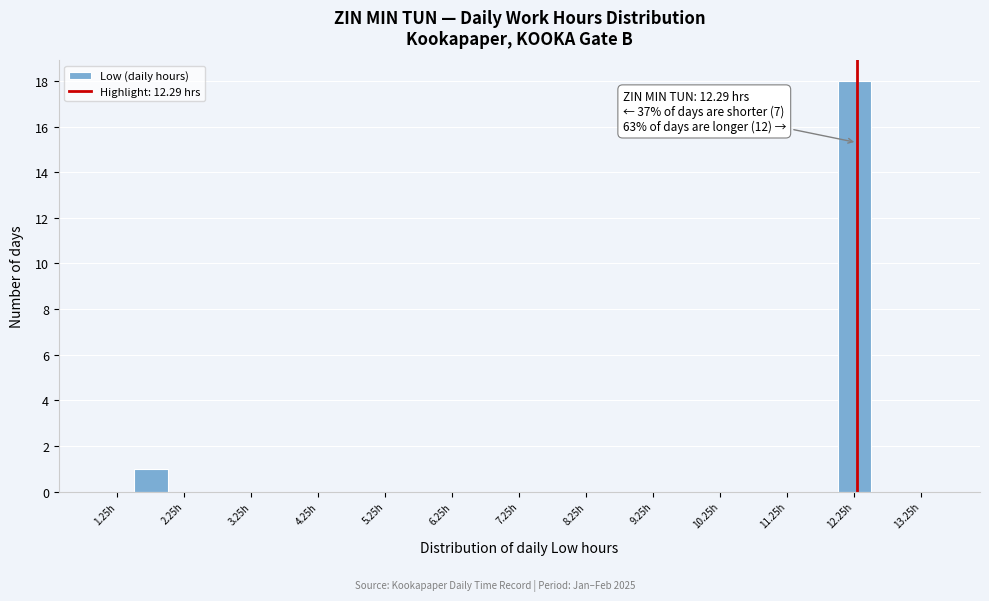

Which range on the x-axis has the tallest bar?

12.0 to 12.5